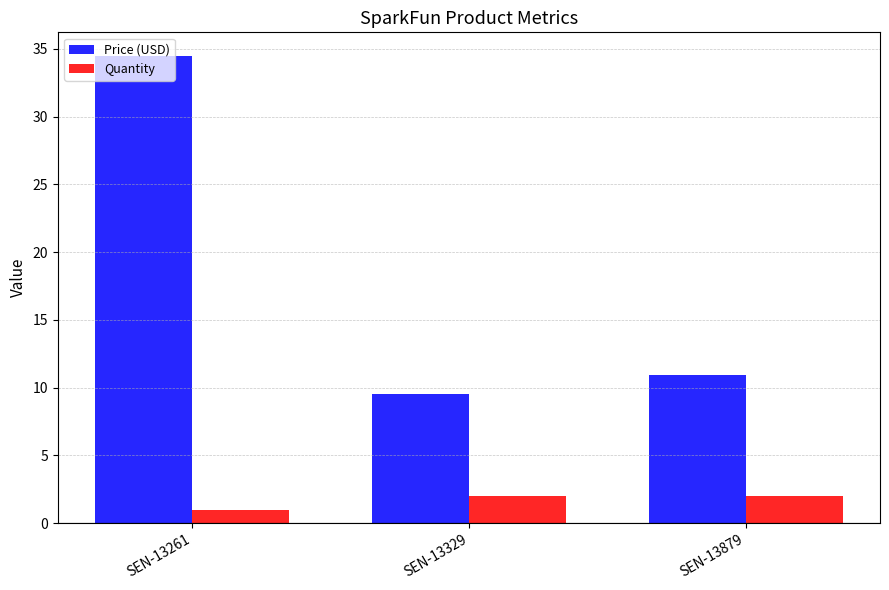

Which series changed the most between SEN-13261 and SEN-13329?

Price (USD)